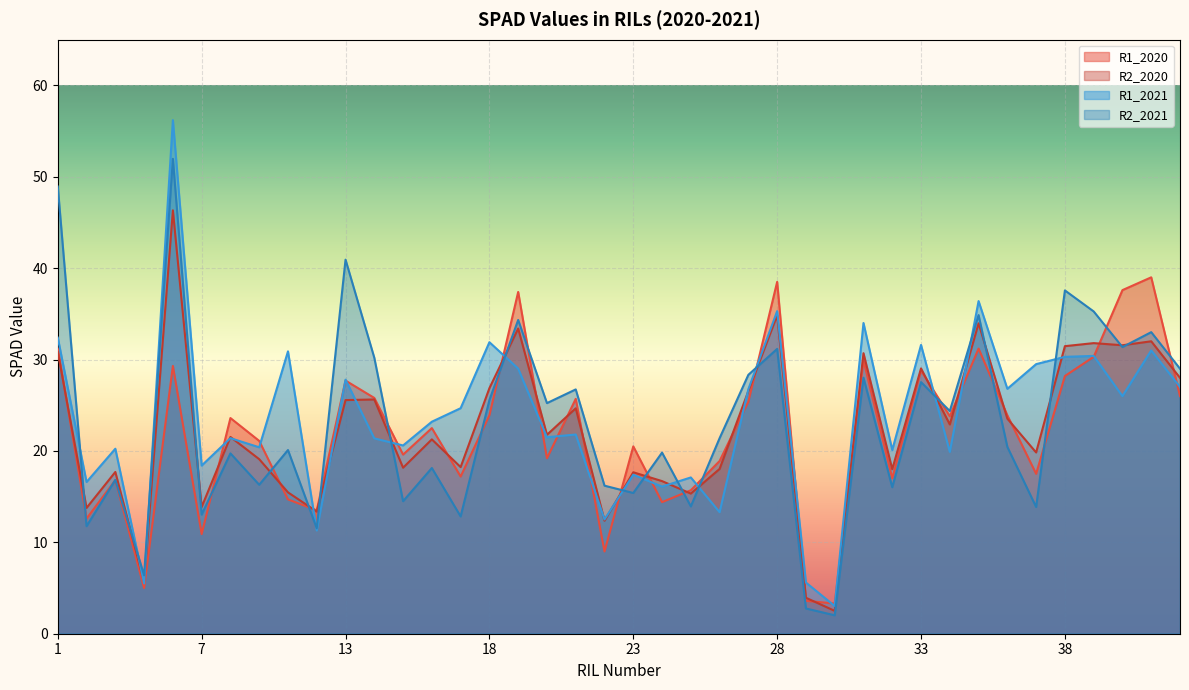

Which series has the widest spread of values?

R1_2021